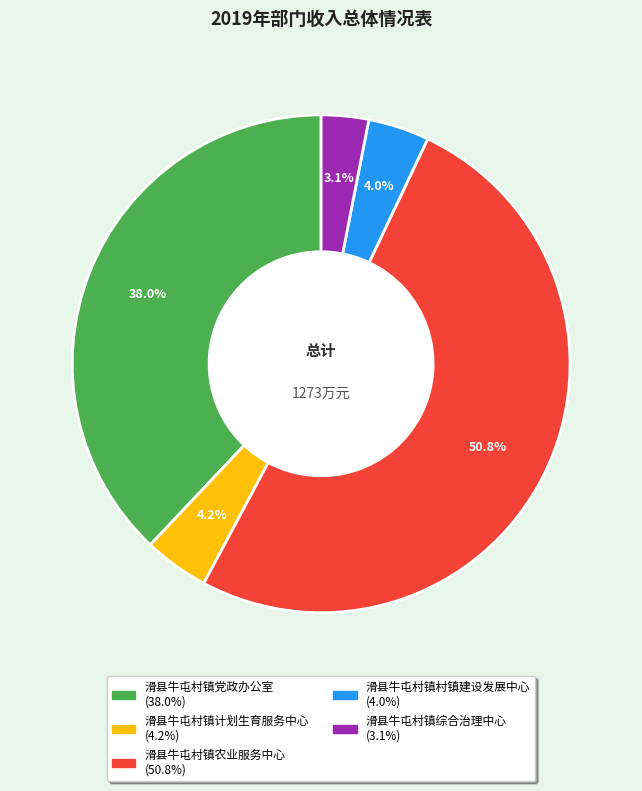

Approximately how many times larger is the value at 滑县牛屯村镇党政办公室 compared to 滑县牛屯村镇农业服务中心?

0.7